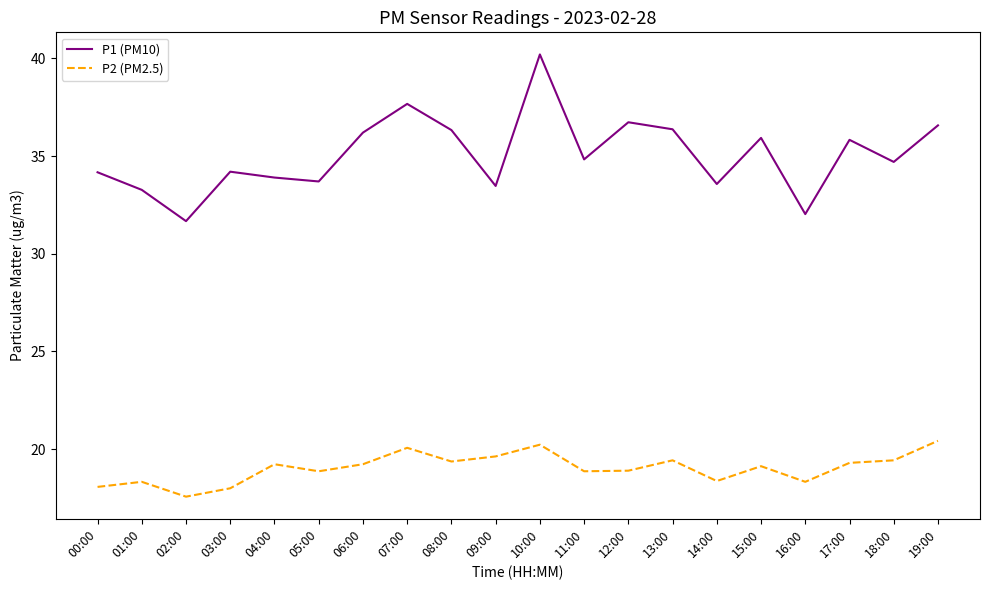

True or false: P2 (PM2.5) has a value of 10.6 at 01:00.

False